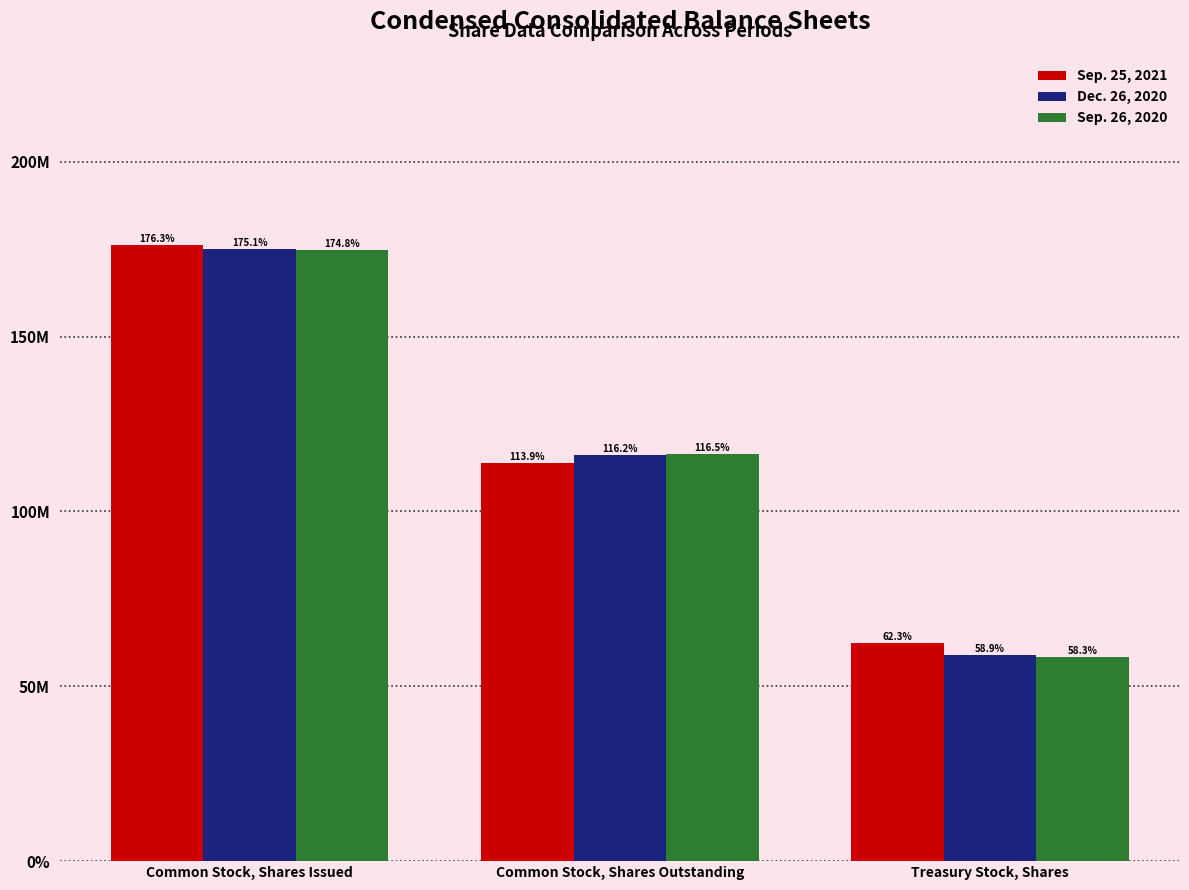

What are all the series names shown in the legend?

Sep. 25, 2021, Dec. 26, 2020, Sep. 26, 2020